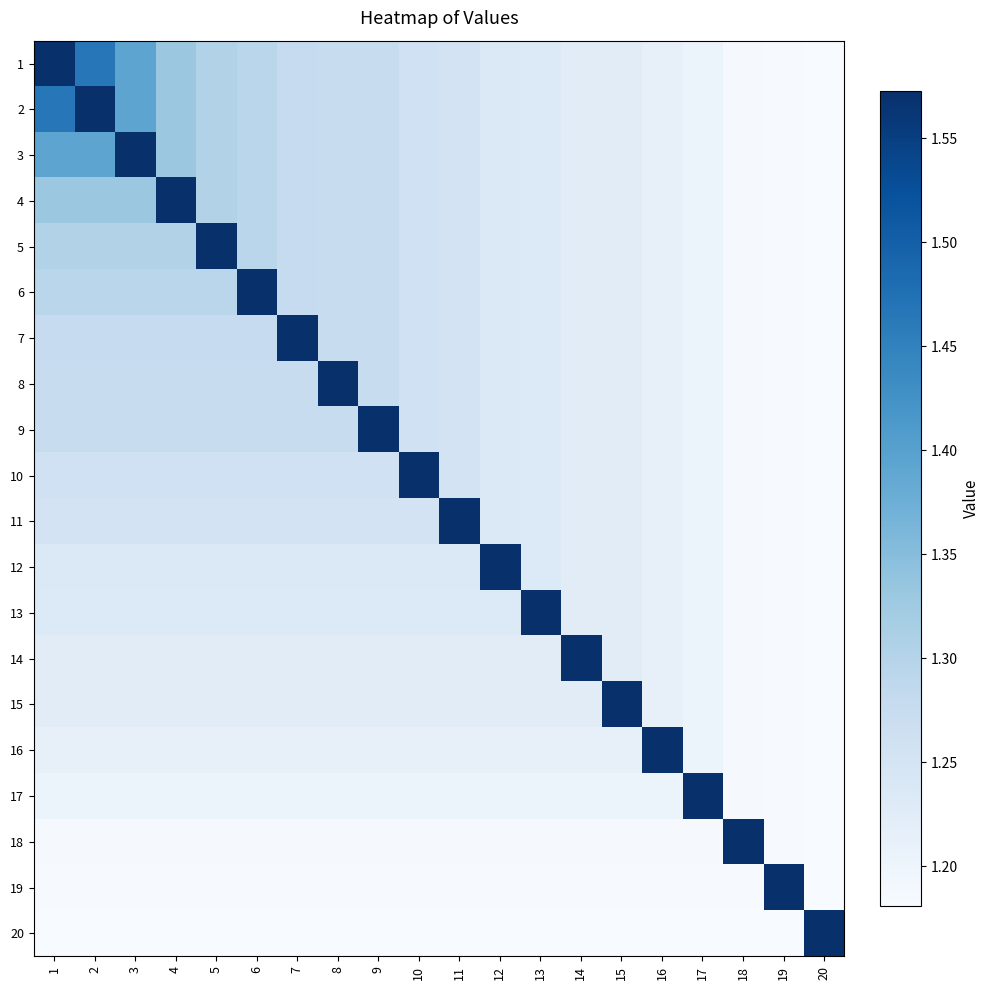

Rank the series at 15 from highest to lowest value.

15, 1, 2, 3, 4, 5, 6, 7, 8, 9, 10, 11, 12, 13, 14, 16, 17, 18, 19, 20